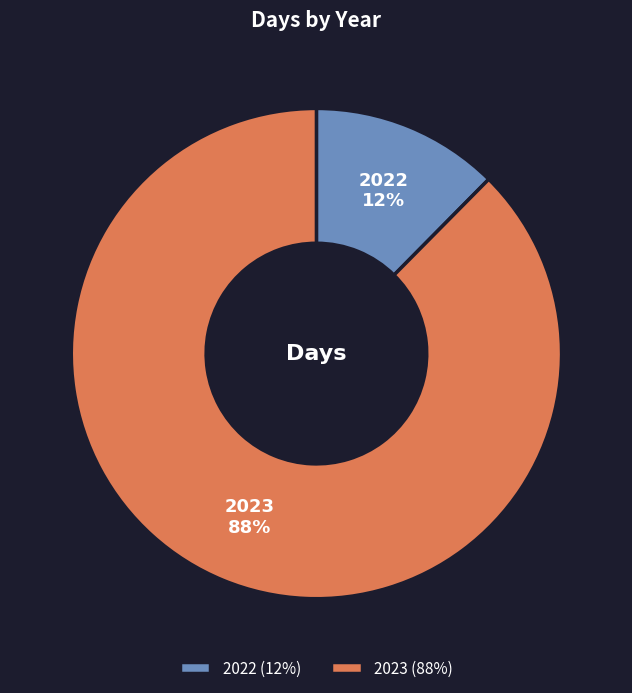

To the nearest percent, what portion does 2023 represent?

88%